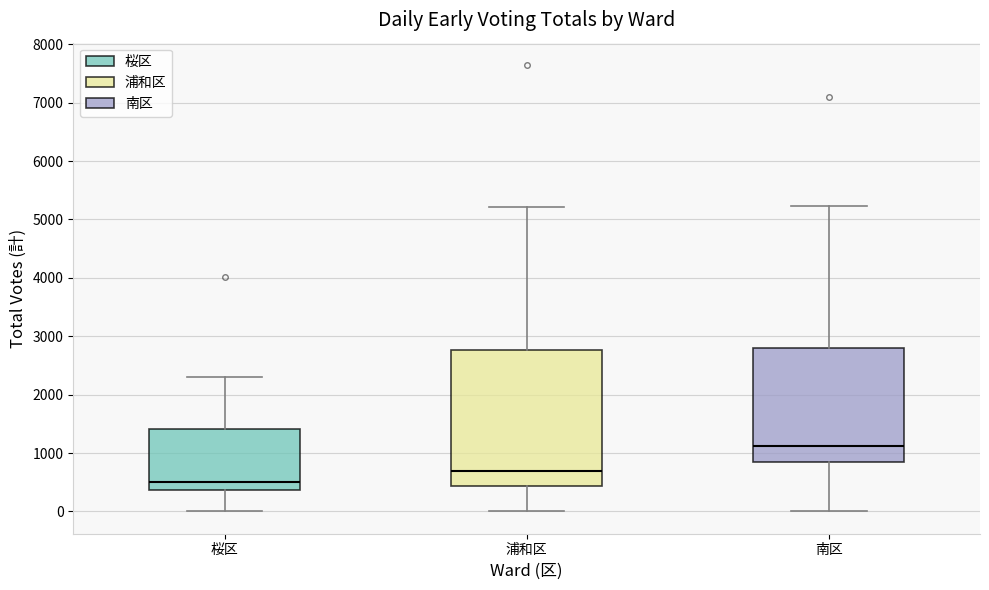

Which box's median line is the lowest?

桜区